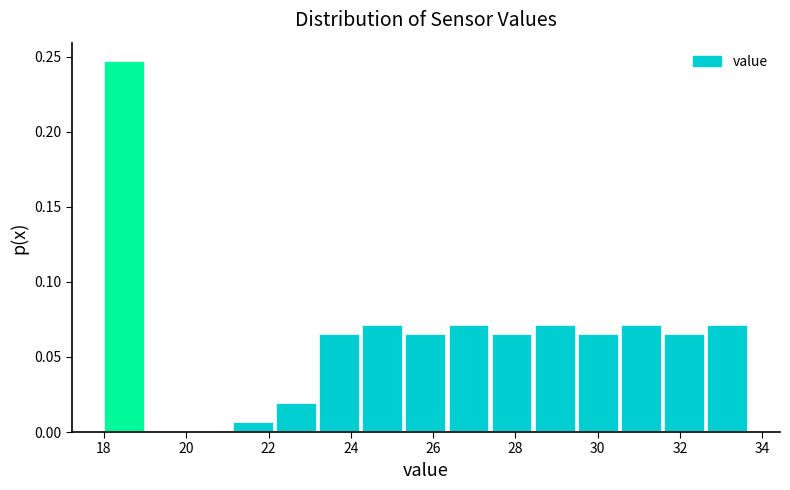

What is the height of the bar covering 23.2 to 24.2 on the x-axis? Neither the bar edges nor the heights are printed on the chart, so give them approximately, as read against the axes.

0.065